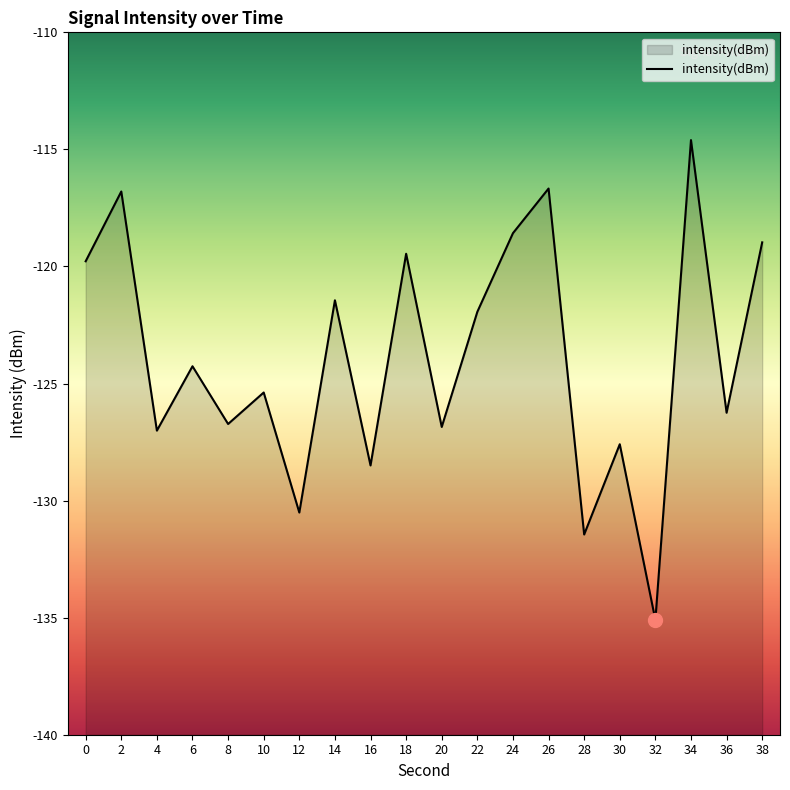

How many values are below -124?

11